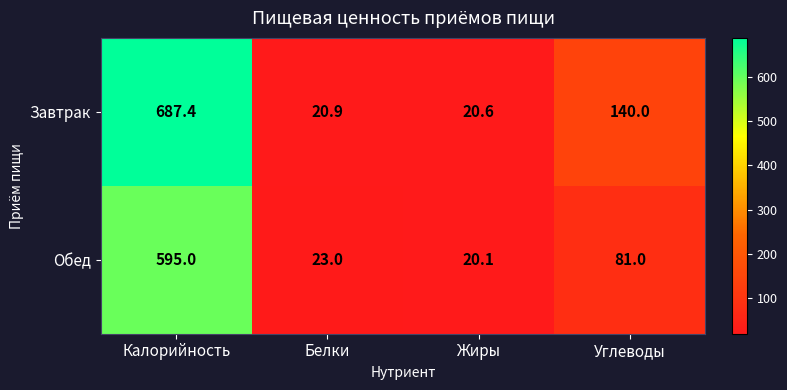

Which category has the lowest value across all series?

Жиры